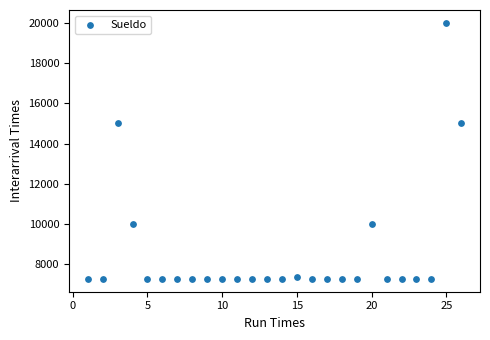

What is the range of X values (max minus min)?

25.0